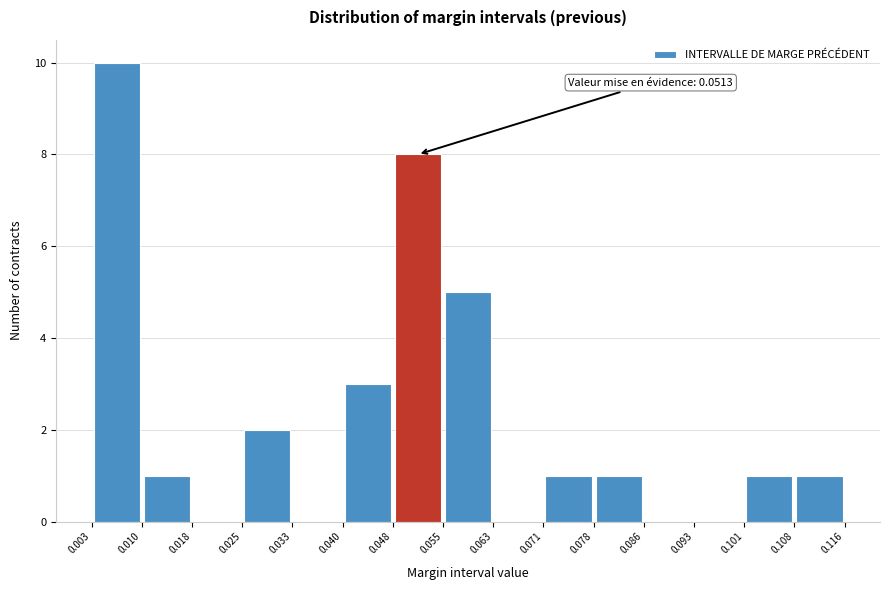

Which range on the x-axis has the tallest bar?

0.003 to 0.010